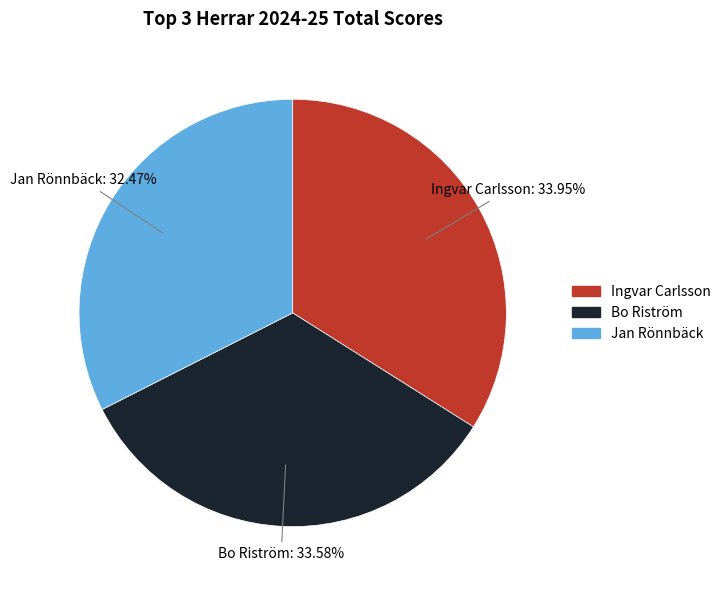

Is it true that Ingvar Carlsson is 43% of the pie?

False